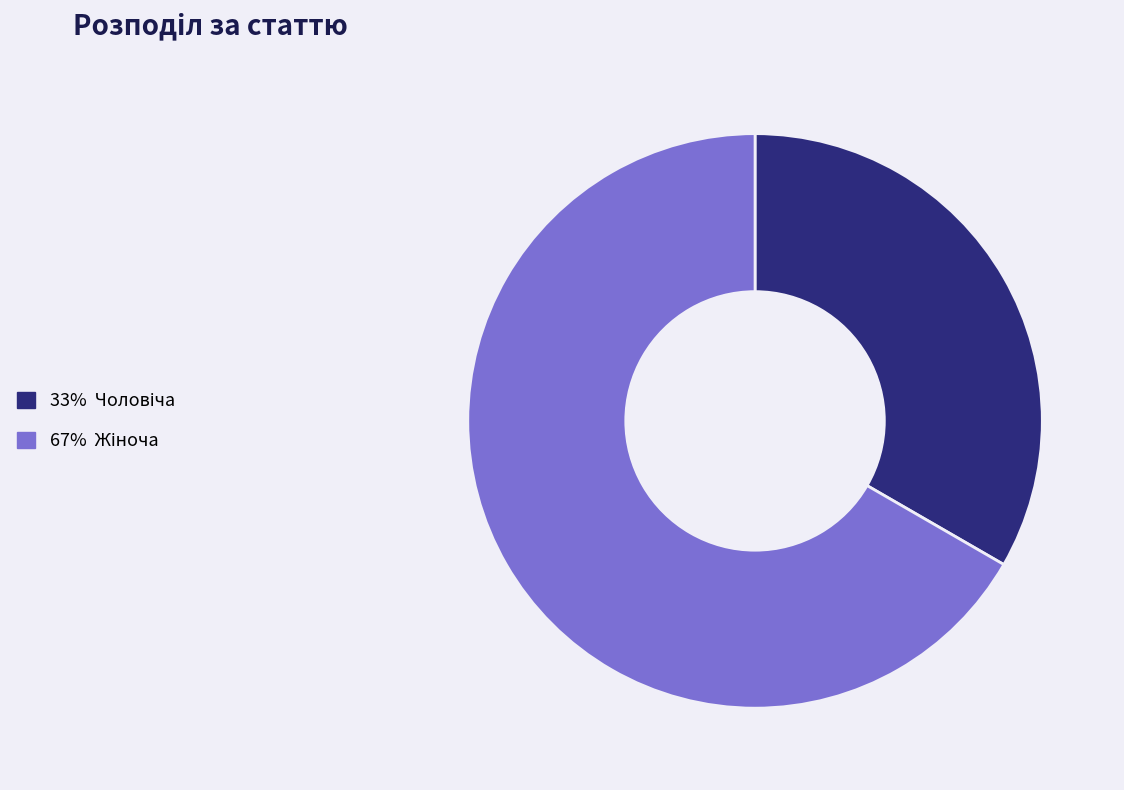

Does any single category account for the majority?

Yes